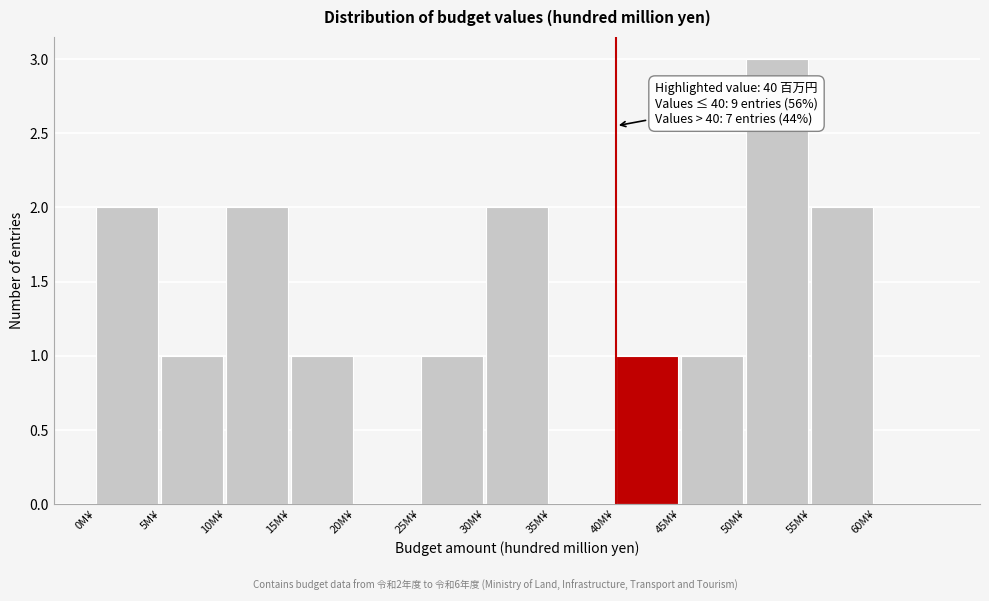

Which range on the x-axis has the tallest bar?

50 to 55